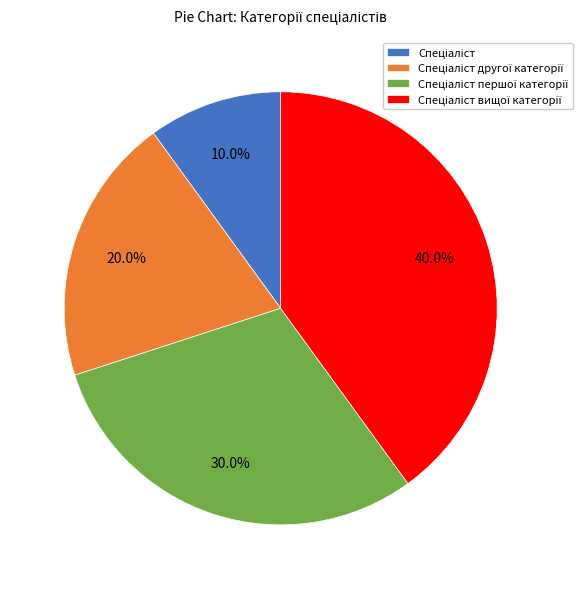

Does any single category account for the majority?

No